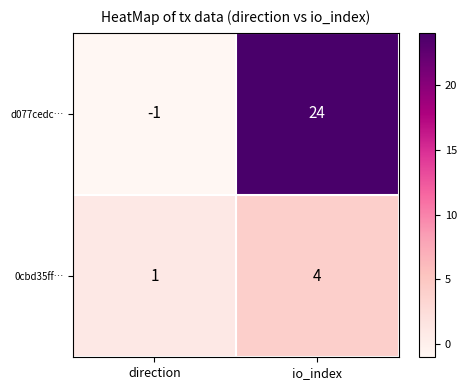

Which series has the largest total across all categories?

d077cedc…